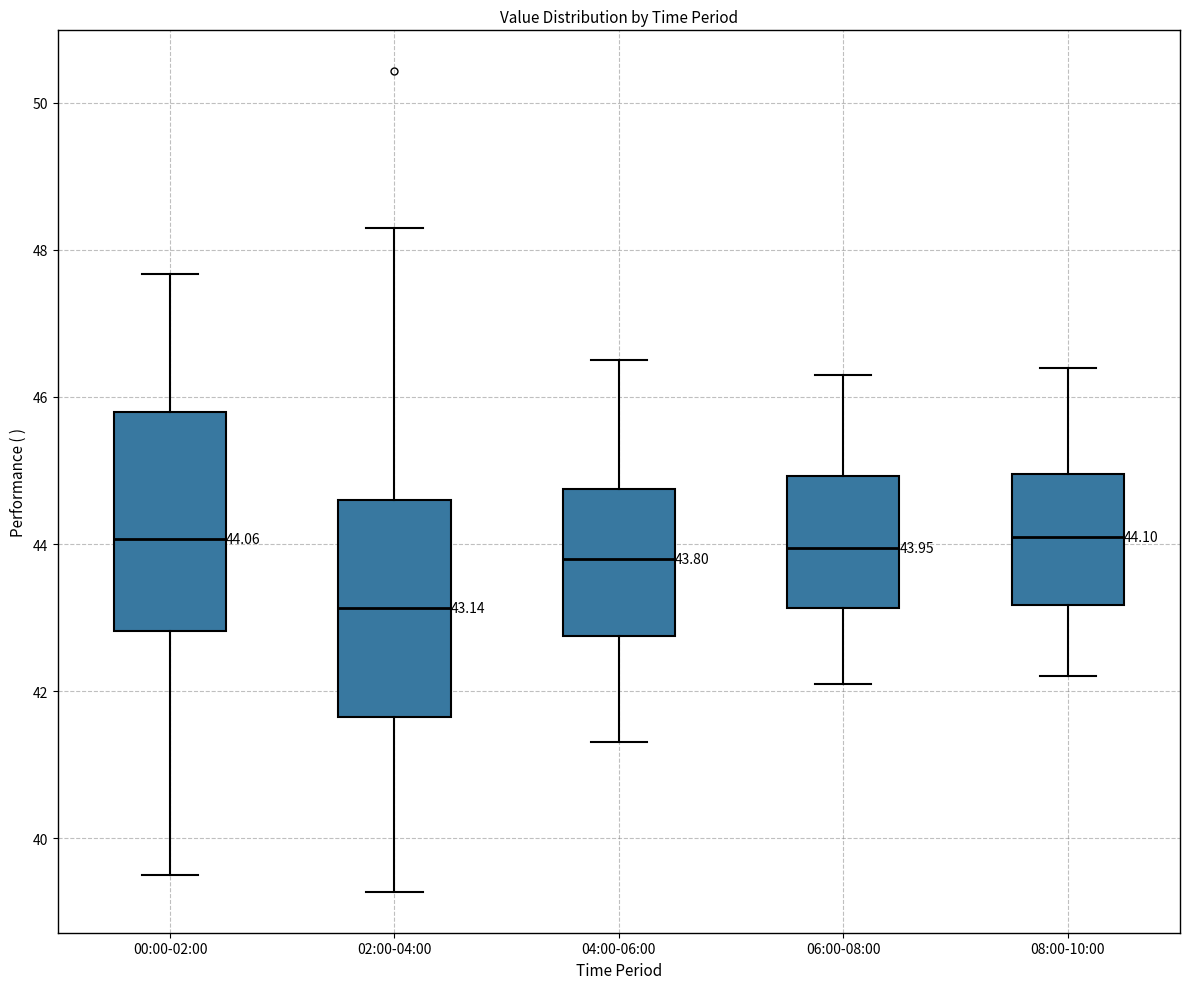

Which box's median line is the lowest?

02:00-04:00